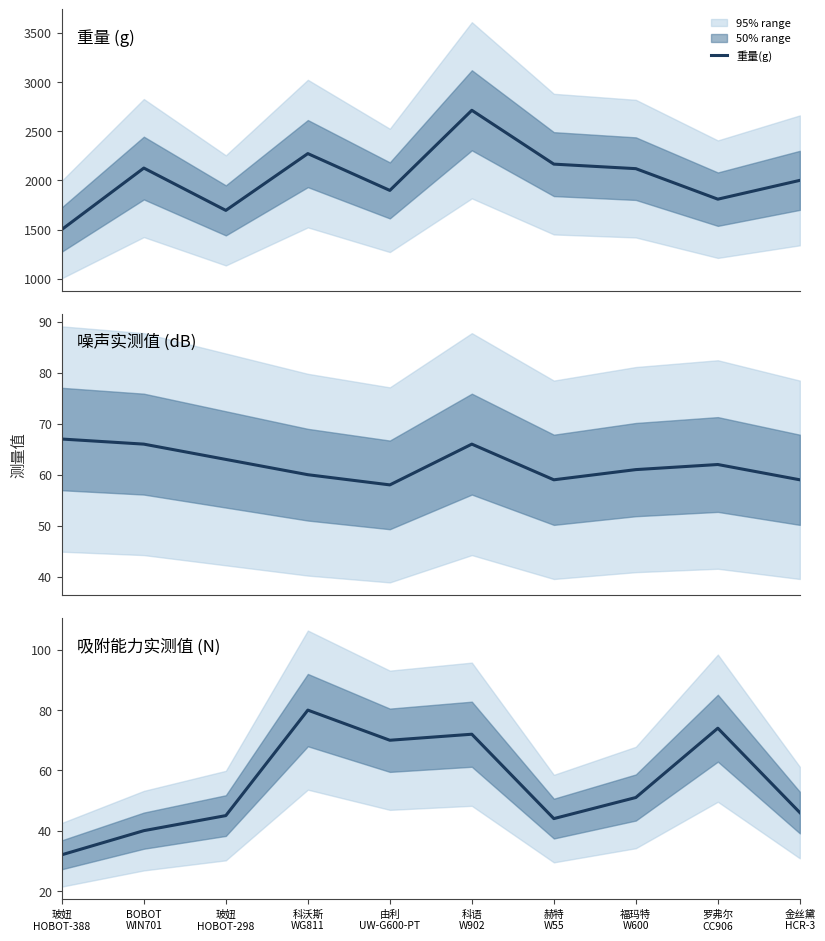

Reading left to right, list all the values displayed in this chart.

重量(g): 玻妞
HOBOT-388=1501	BOBOT
WIN701=2125	玻妞
HOBOT-298=1695	科沃斯
WG811=2272	由利
UW-G600-PT=1898	科语
W902=2712	赫特
W55=2165	福玛特
W600=2119	罗弗尔
CC906=1809	金丝黛
HCR-3=2000
噪声实测值(dB): 玻妞
HOBOT-388=67	BOBOT
WIN701=66	玻妞
HOBOT-298=63	科沃斯
WG811=60	由利
UW-G600-PT=58	科语
W902=66	赫特
W55=59	福玛特
W600=61	罗弗尔
CC906=62	金丝黛
HCR-3=59
吸附能力实测值(N): 玻妞
HOBOT-388=32	BOBOT
WIN701=40	玻妞
HOBOT-298=45	科沃斯
WG811=80	由利
UW-G600-PT=70	科语
W902=72	赫特
W55=44	福玛特
W600=51	罗弗尔
CC906=74	金丝黛
HCR-3=46